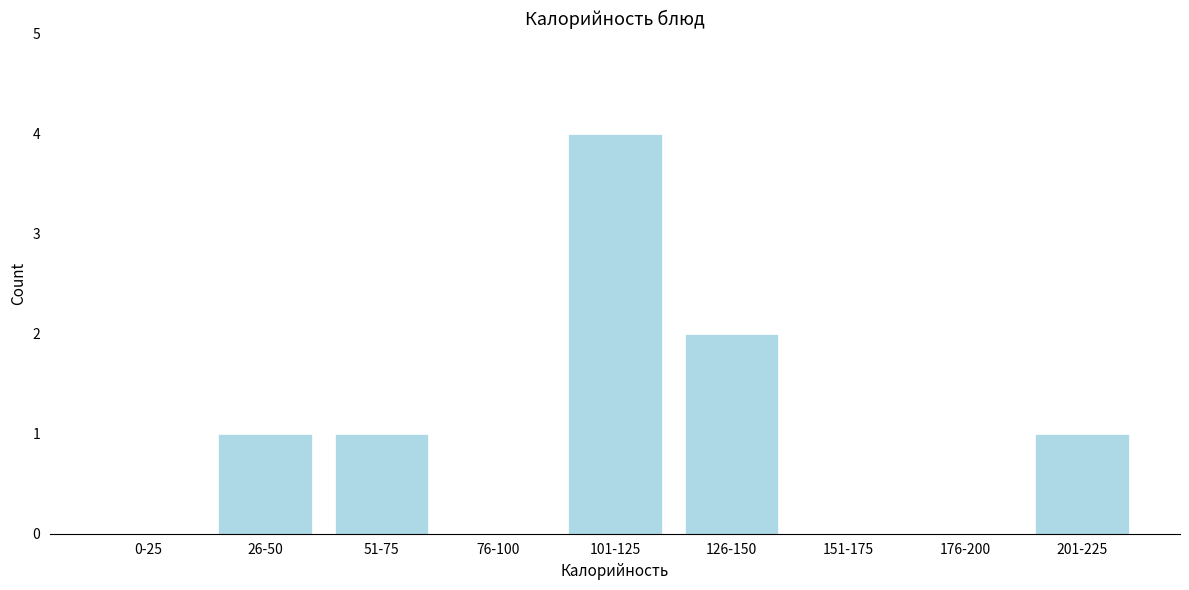

Reading left to right, transcribe all the data shown in this chart.

0-25=0	26-50=1	51-75=1	76-100=0	101-125=4	126-150=2	151-175=0	176-200=0	201-225=1